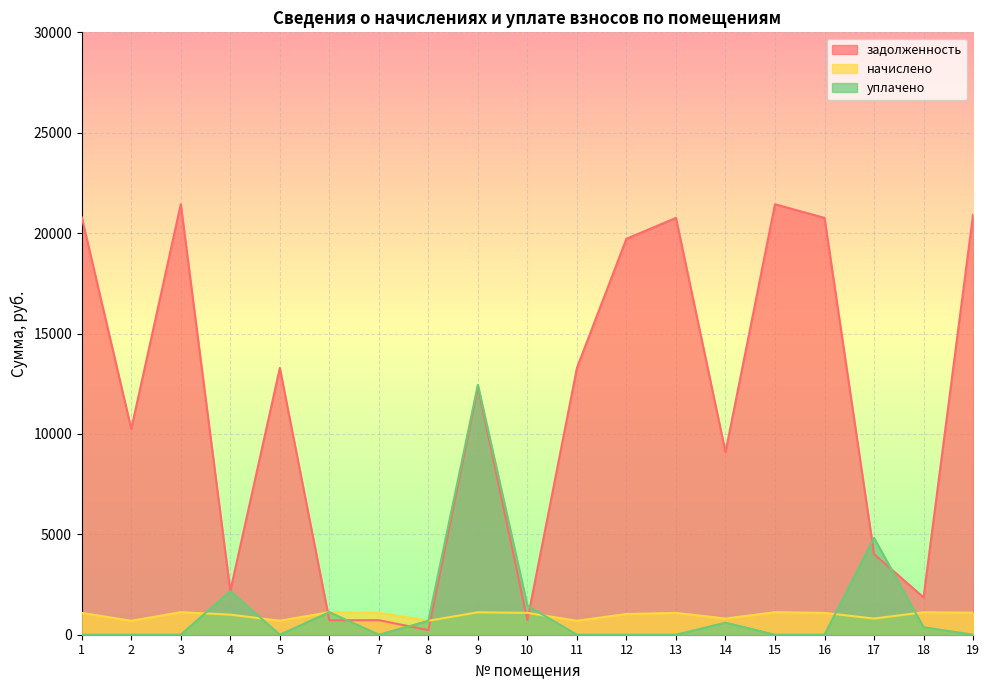

What is the maximum value for уплачено?

12447.2